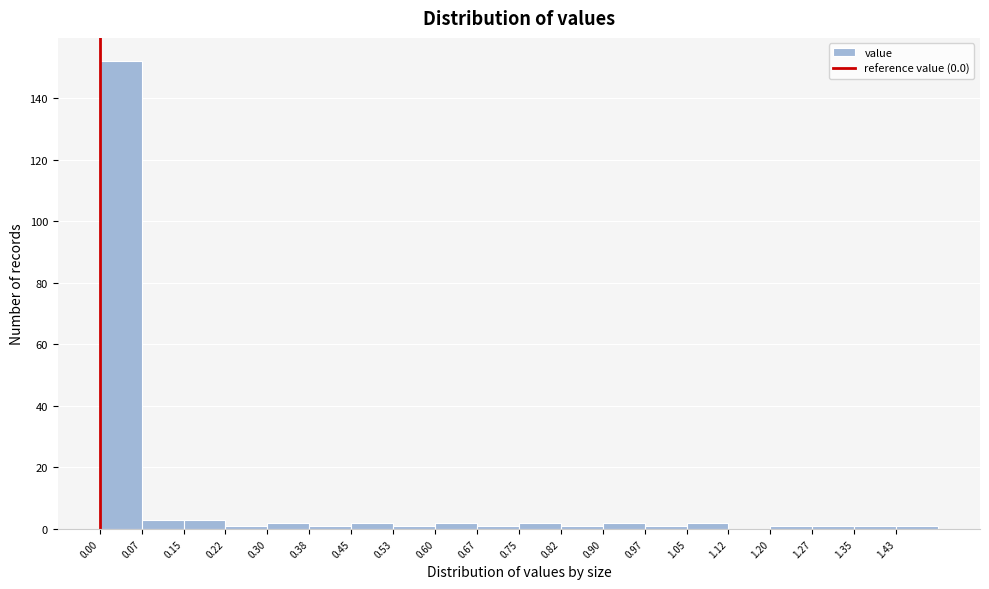

Over which range of the x-axis is the bar tallest?

0.000 to 0.075